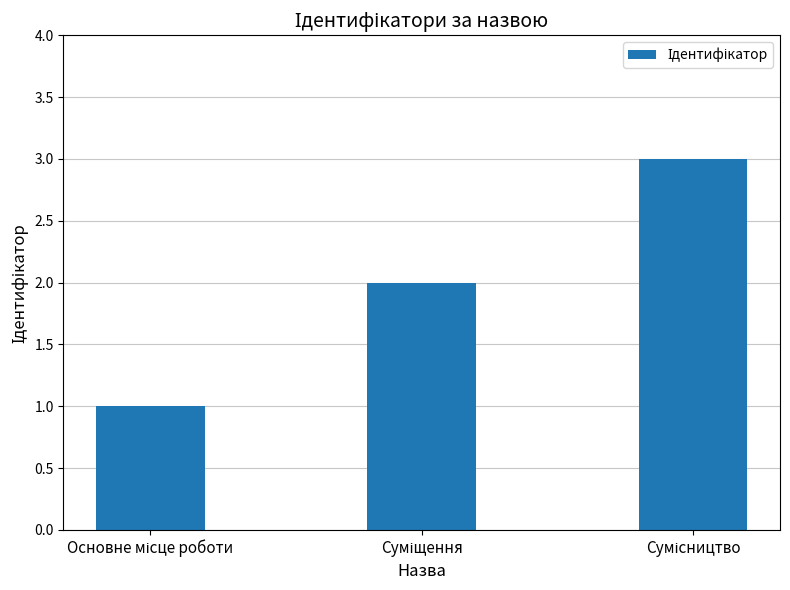

What is the sum of all values?

6